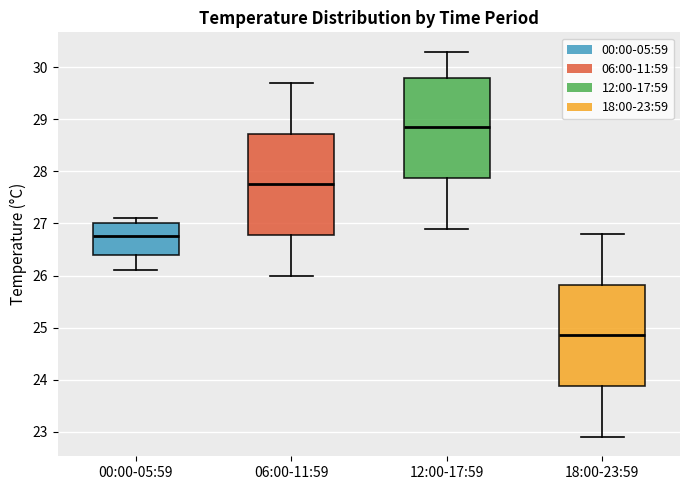

Where does the lower whisker of the box for 00:00-05:59 end on the y-axis? The values are not printed on the chart, so give them approximately, as read against the axis.

26.1